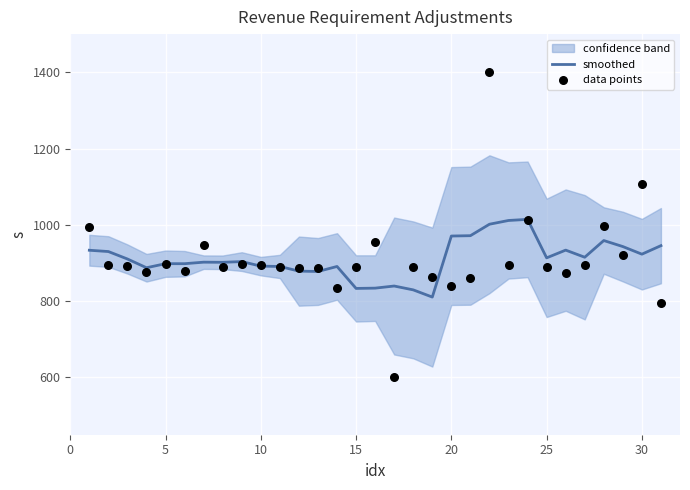

Which series reaches the minimum Y coordinate?

data points